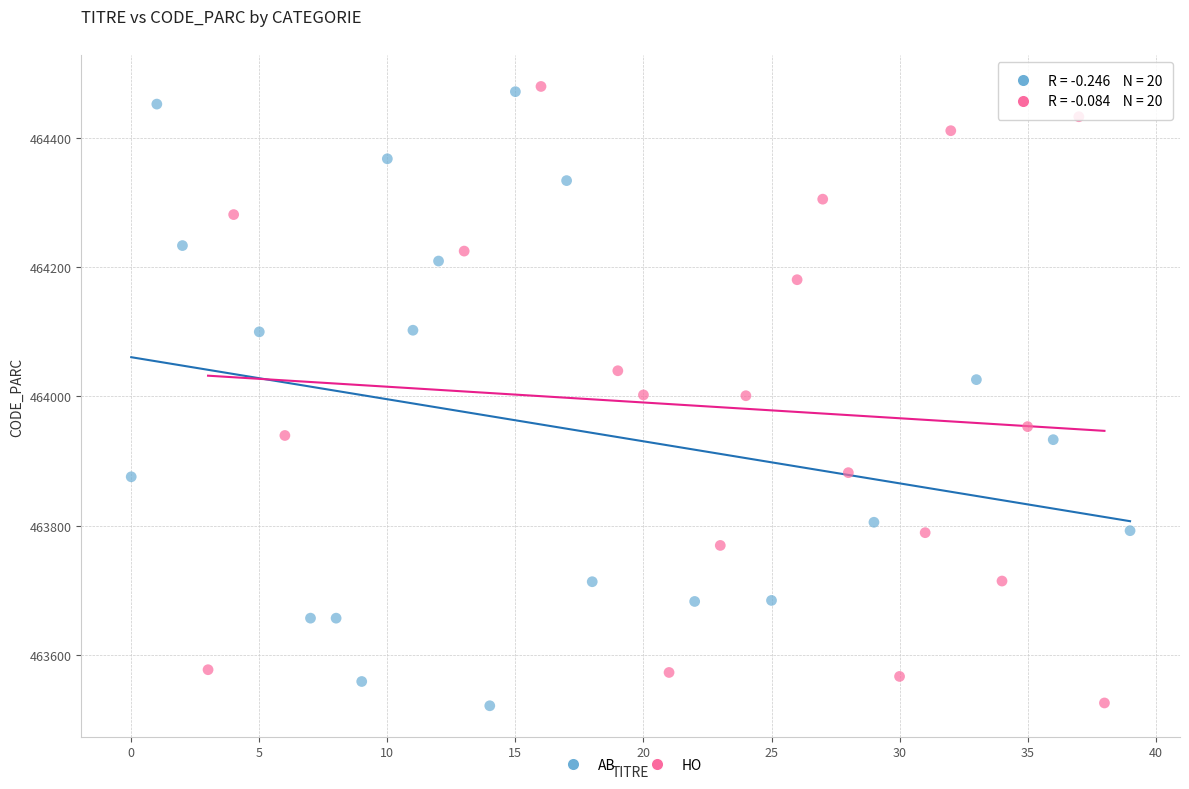

What are all the series names shown in the legend?

AB, HO